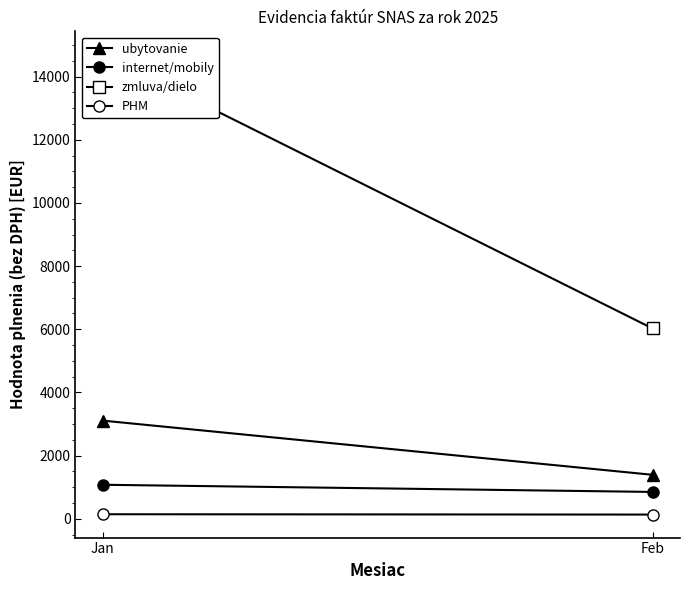

How many lines are shown in the chart?

4